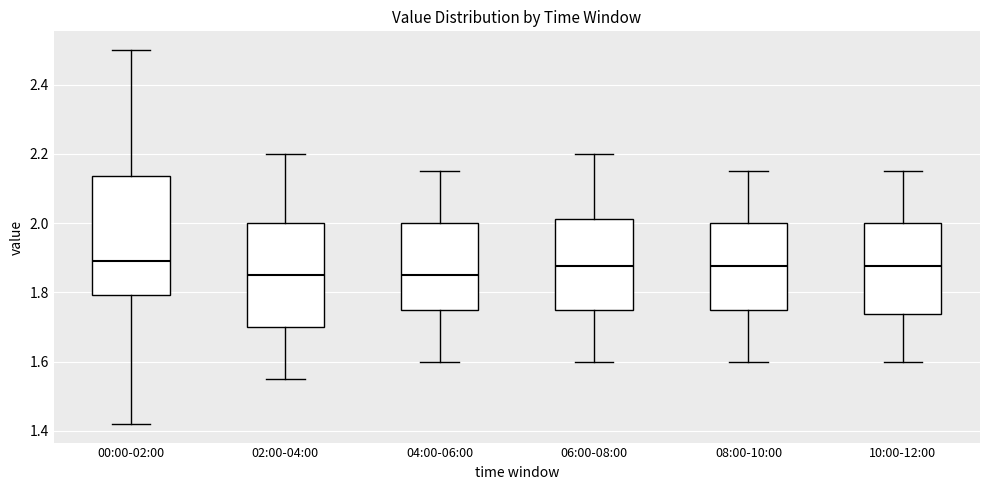

Reading left to right, read every box against the y-axis: the position of its median line, the range the box covers, and the ends of its whiskers. The values are not printed on the chart, so give them approximately, as read against the axis.

00:00-02:00: median 1.90, box 1.80 to 2.14, whiskers 1.42 to 2.50
02:00-04:00: median 1.86, box 1.70 to 2.00, whiskers 1.56 to 2.20
04:00-06:00: median 1.86, box 1.76 to 2.00, whiskers 1.60 to 2.16
06:00-08:00: median 1.88, box 1.76 to 2.02, whiskers 1.60 to 2.20
08:00-10:00: median 1.88, box 1.76 to 2.00, whiskers 1.60 to 2.16
10:00-12:00: median 1.88, box 1.74 to 2.00, whiskers 1.60 to 2.16